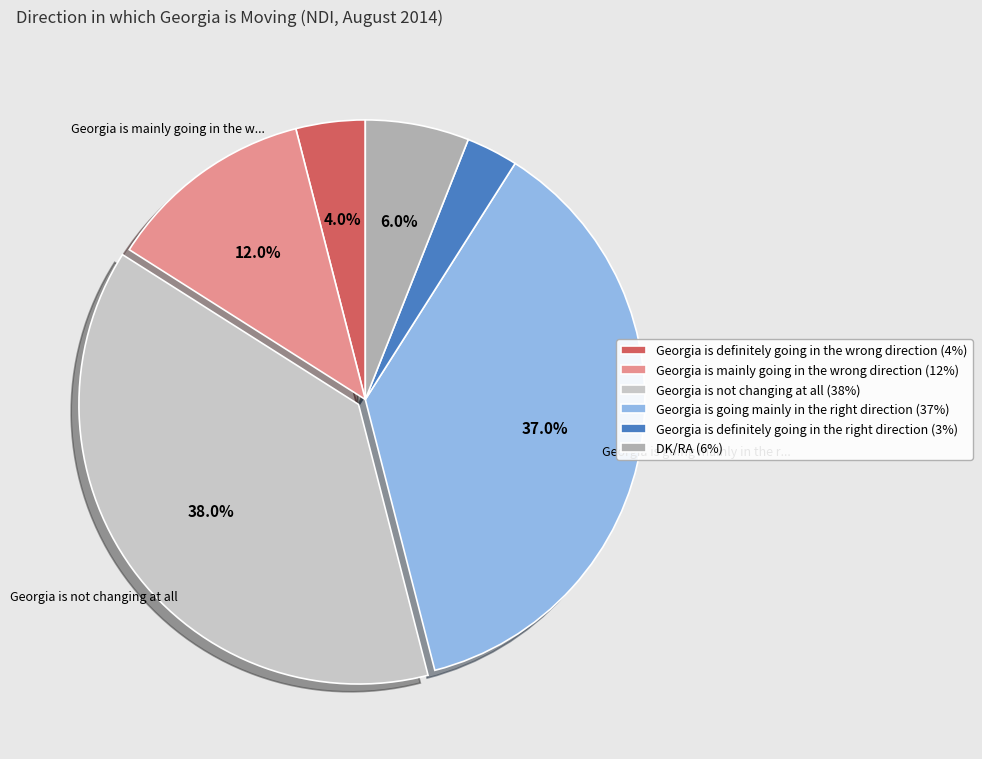

How many slices are in this pie chart?

6